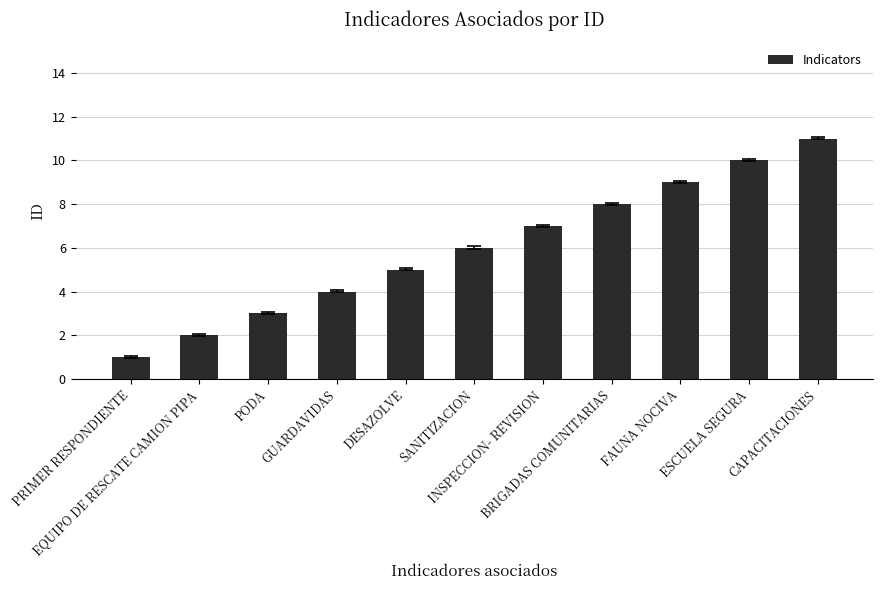

Reading right to left, transcribe all the data shown in this chart.

CAPACITACIONES=11	ESCUELA SEGURA=10	FAUNA NOCIVA=9	BRIGADAS COMUNITARIAS=8	INSPECCION- REVISION=7	SANITIZACION=6	DESAZOLVE=5	GUARDAVIDAS=4	PODA=3	EQUIPO DE RESCATE CAMION PIPA=2	PRIMER RESPONDIENTE=1